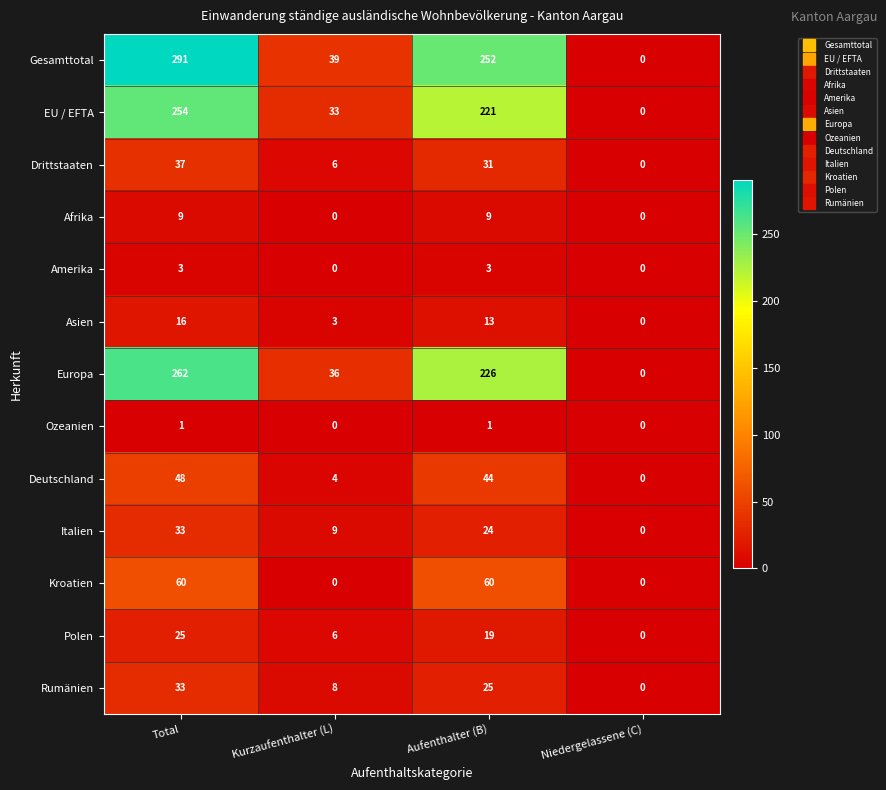

What is the difference between the highest and lowest values at Total?

290